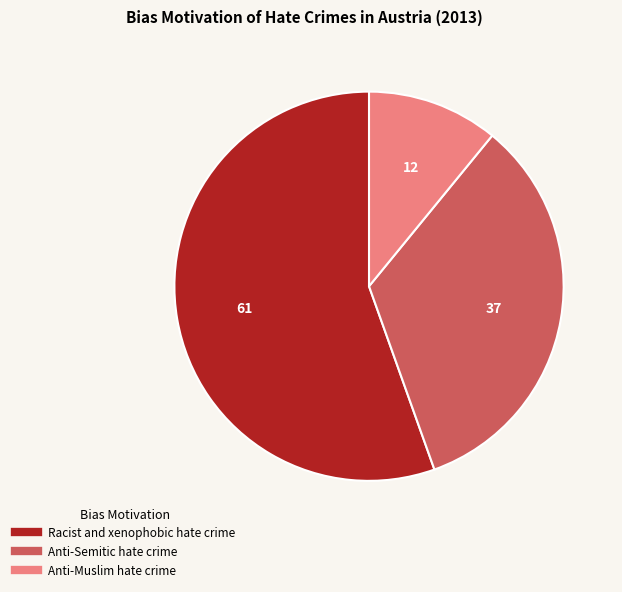

Does Anti-Semitic hate crime account for over 50% of the chart?

No